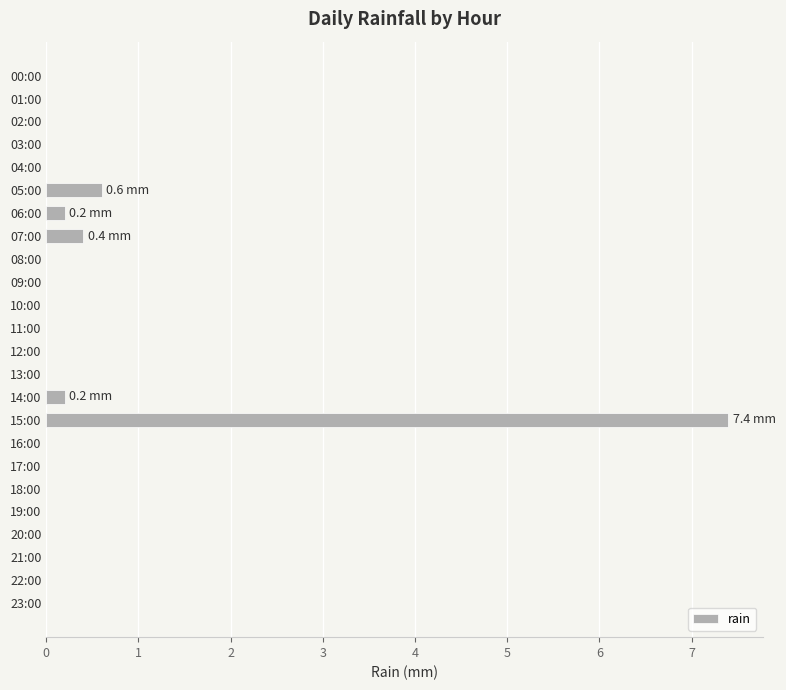

Between 06:00 and 13:00, which is larger?

06:00